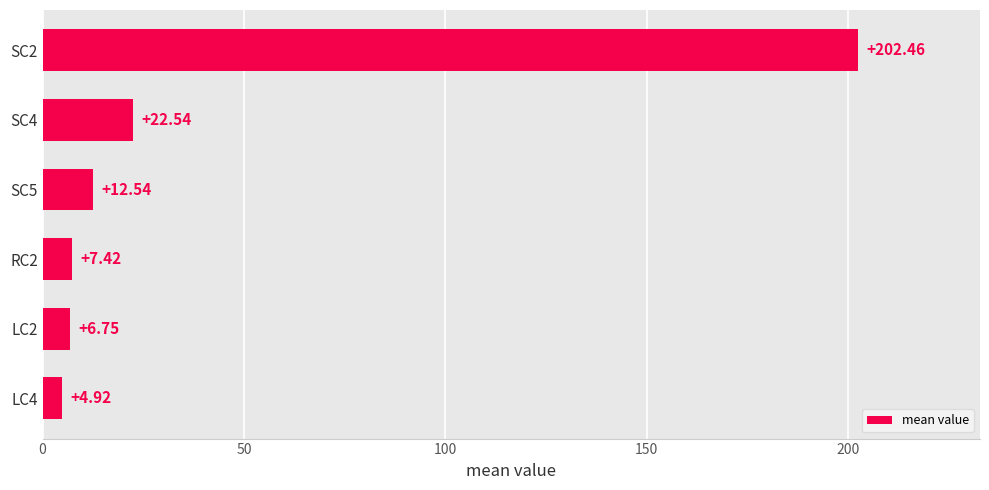

What is the average value?

42.8